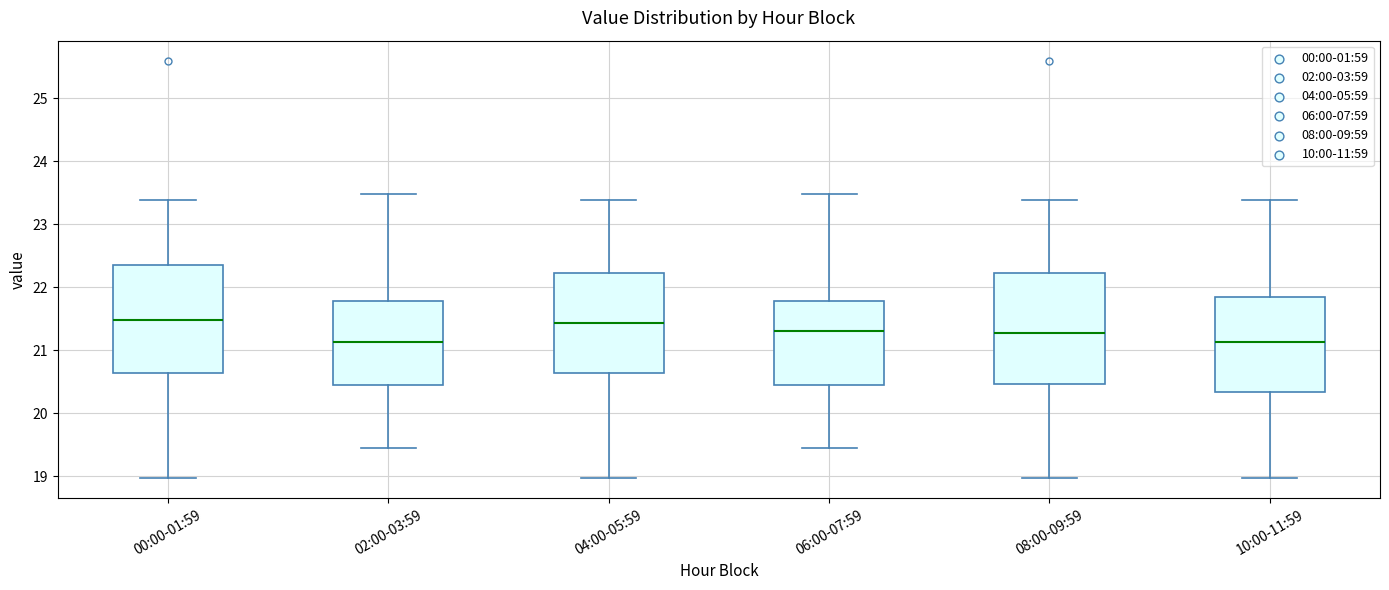

Where is the upper edge of the box for 00:00-01:59 on the y-axis? The values are not printed on the chart, so give them approximately, as read against the axis.

22.4